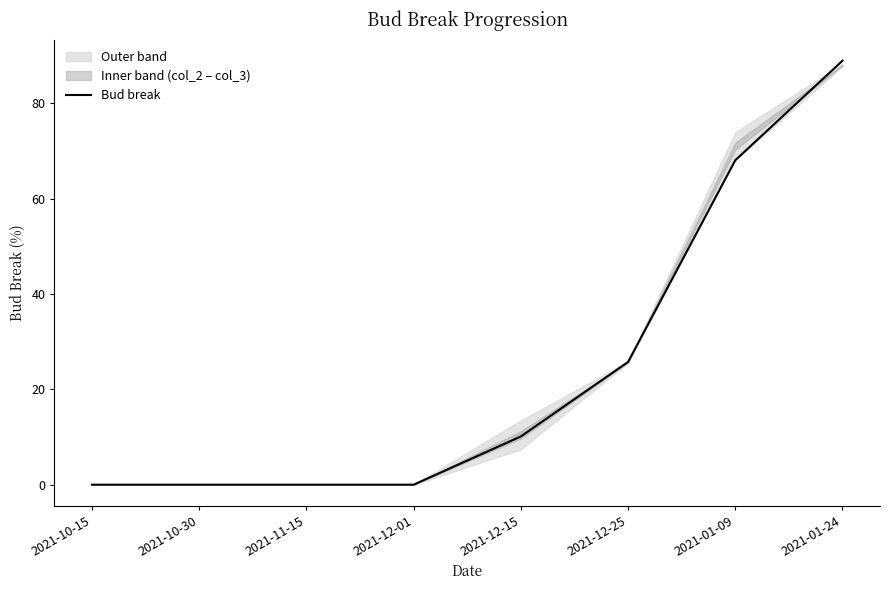

Does the chart display data point markers on the line(s)?

No